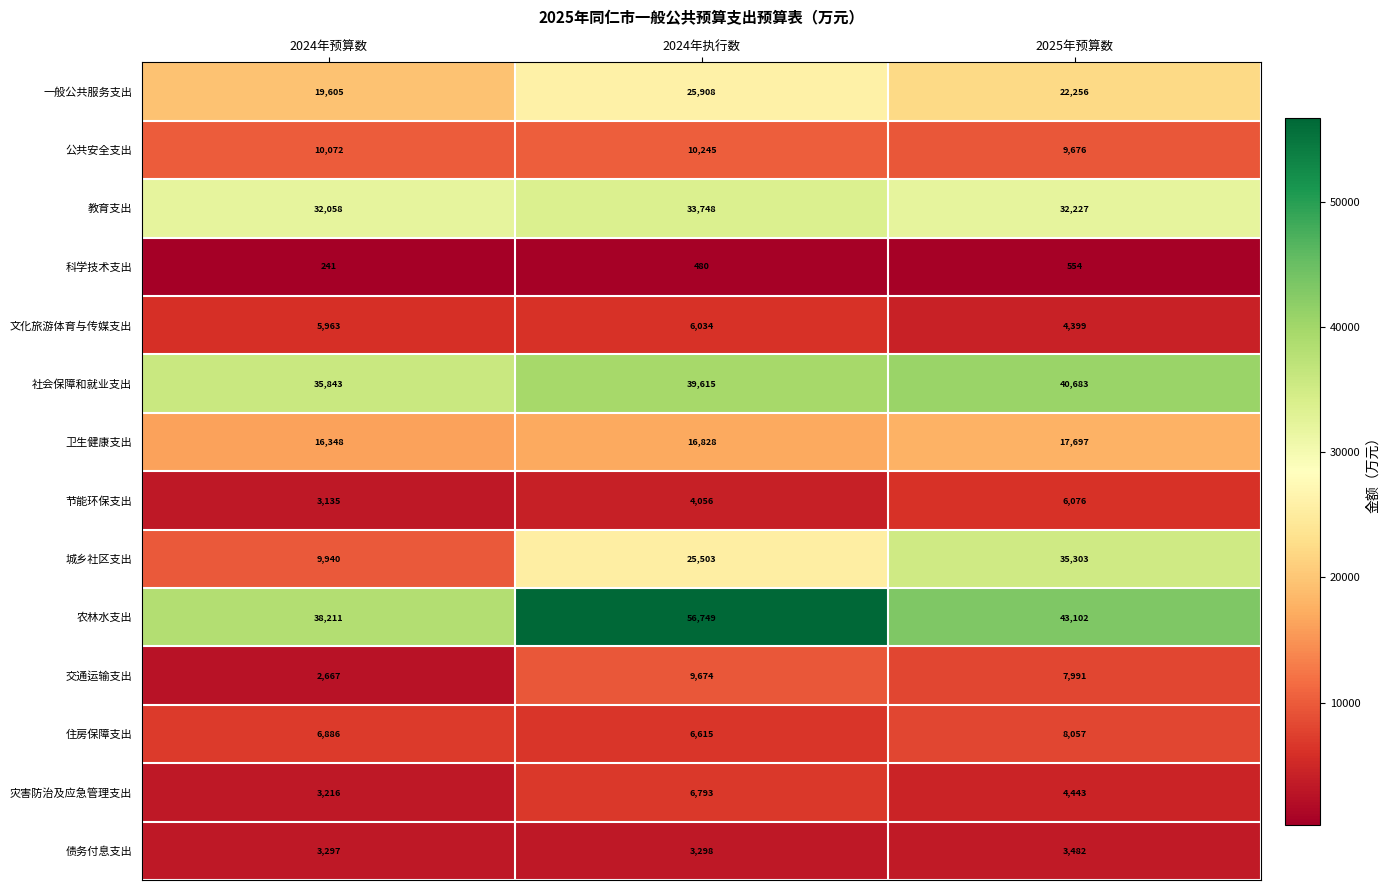

What is the sum of all 卫生健康支出 values?

50873